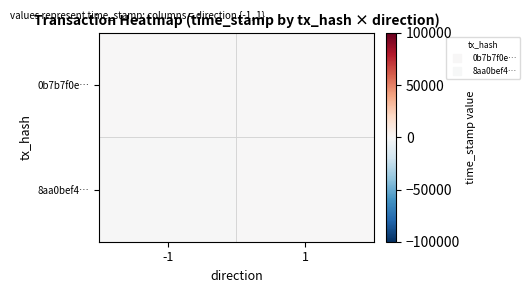

Rank the series by their average value, from lowest to highest.

8aa0bef4…, 0b7b7f0e…